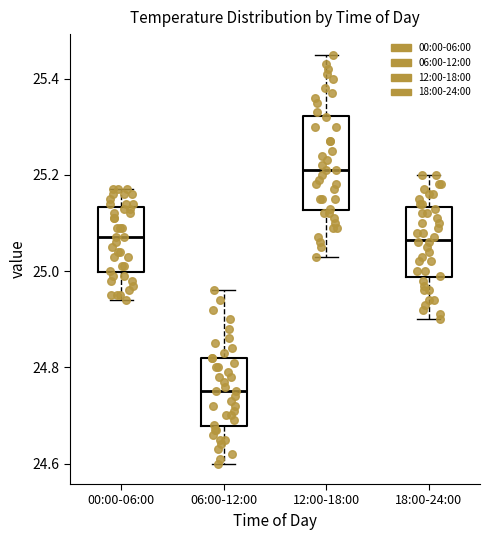

Comparing the boxes themselves (not the whiskers), which one is the tallest?

12:00-18:00